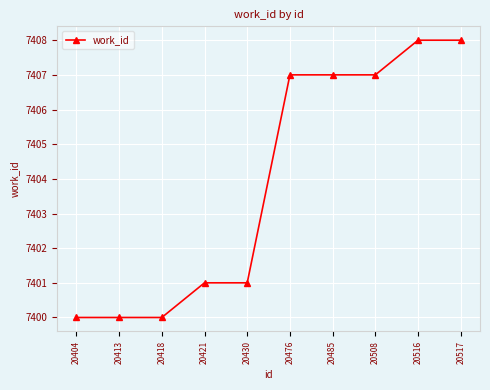

What is the change in value from 20418 to 20508?

+7